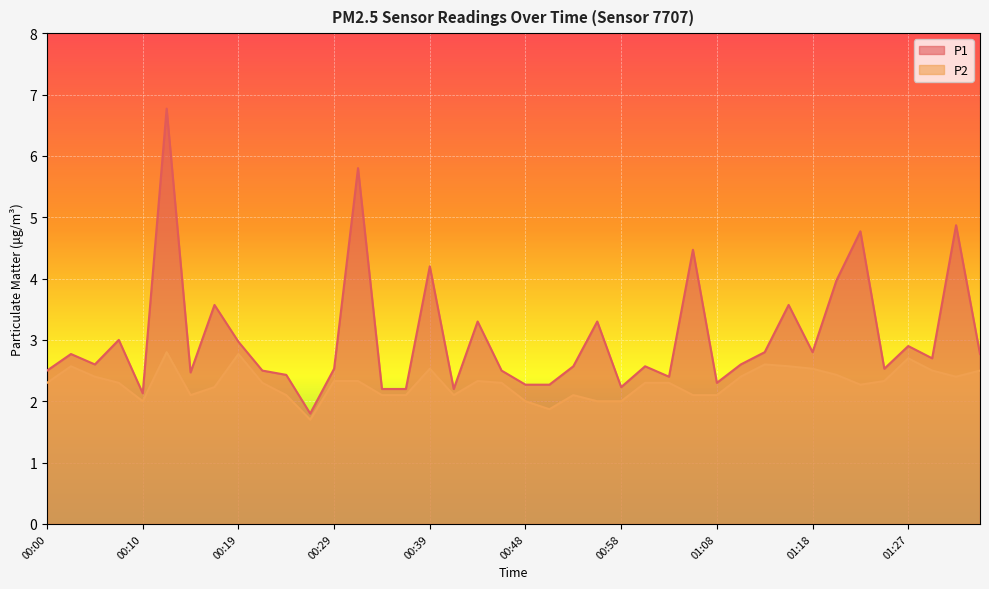

At which category is the sum across all series the highest?

00:12